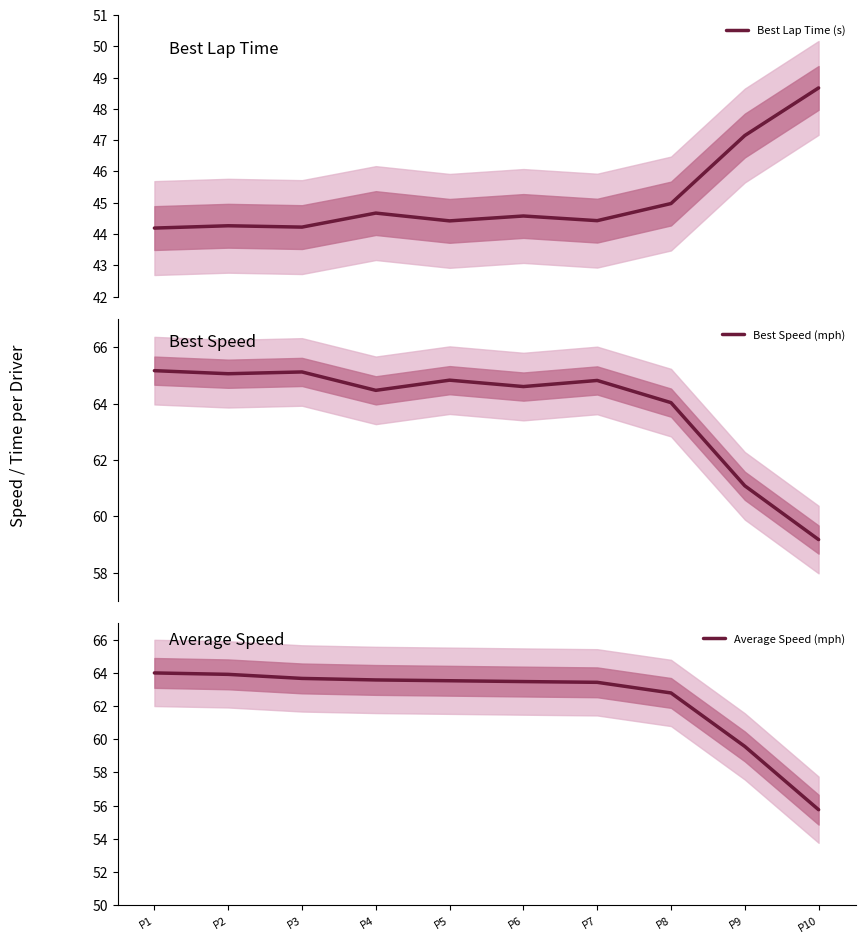

Rank the series at P5 from highest to lowest value.

Best Speed (mph), Average Speed (mph), Best Lap Time (s)